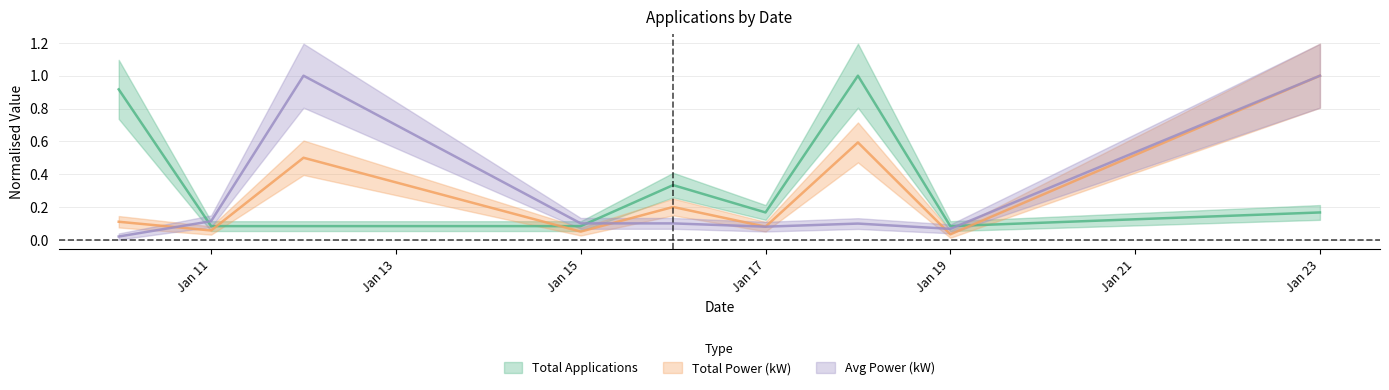

Rank the series by their maximum value, from highest to lowest.

Total Applications, Total Power (kW), Avg Power (kW)